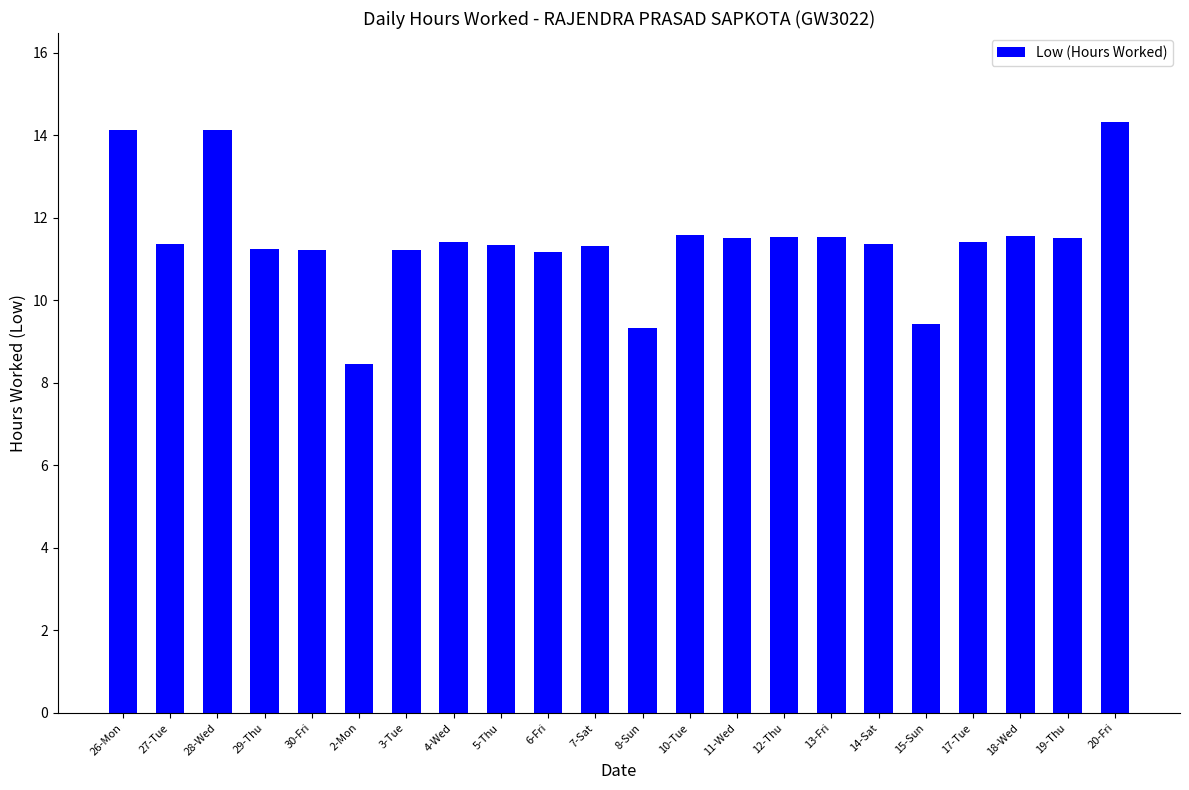

Approximately how many times larger is the value at 13-Fri compared to 28-Wed?

0.8